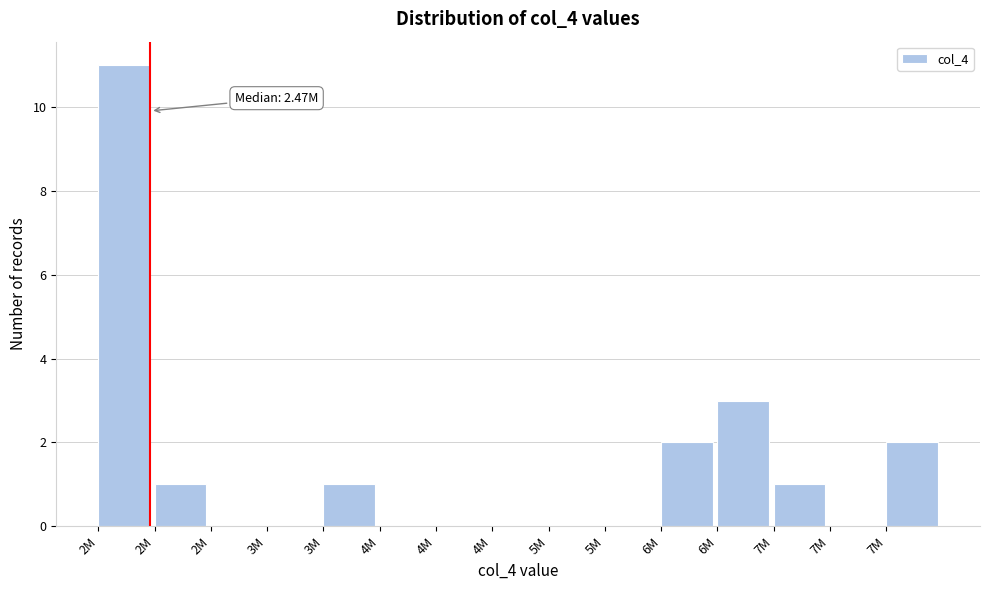

Count the number of categories in the chart.

15